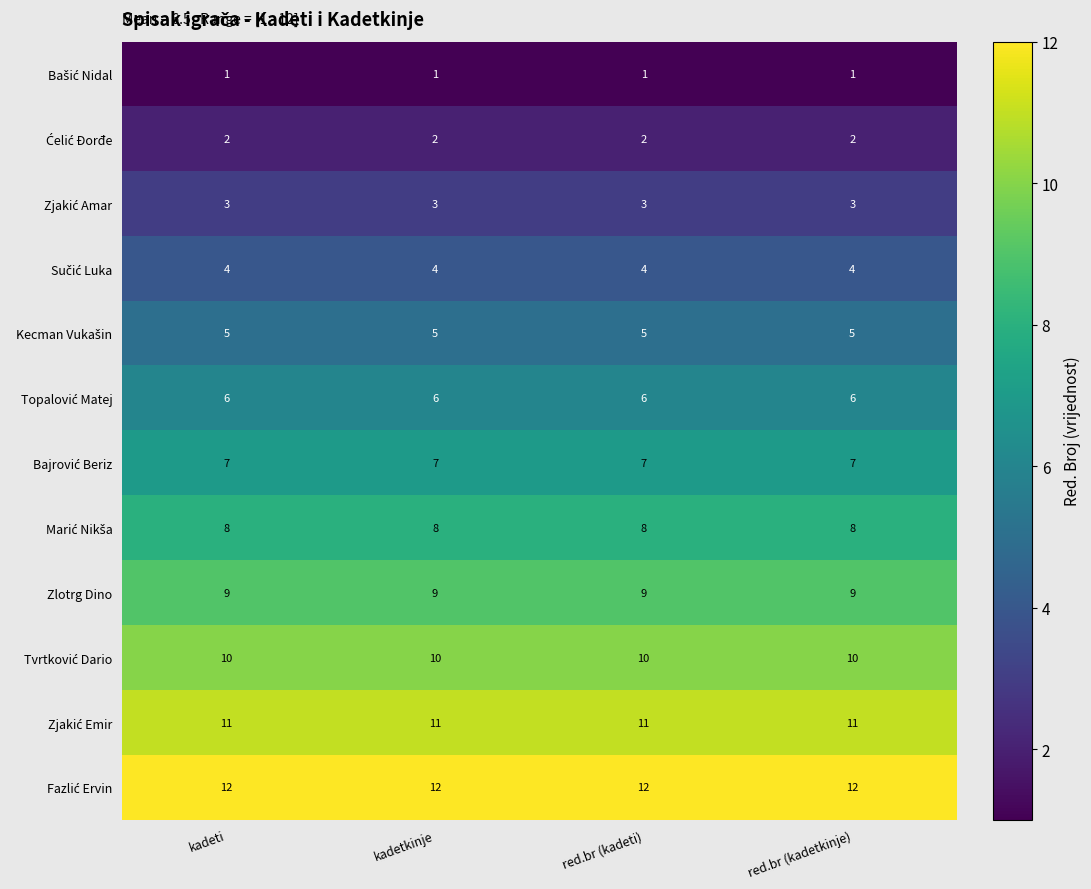

How many series are shown in this chart?

12